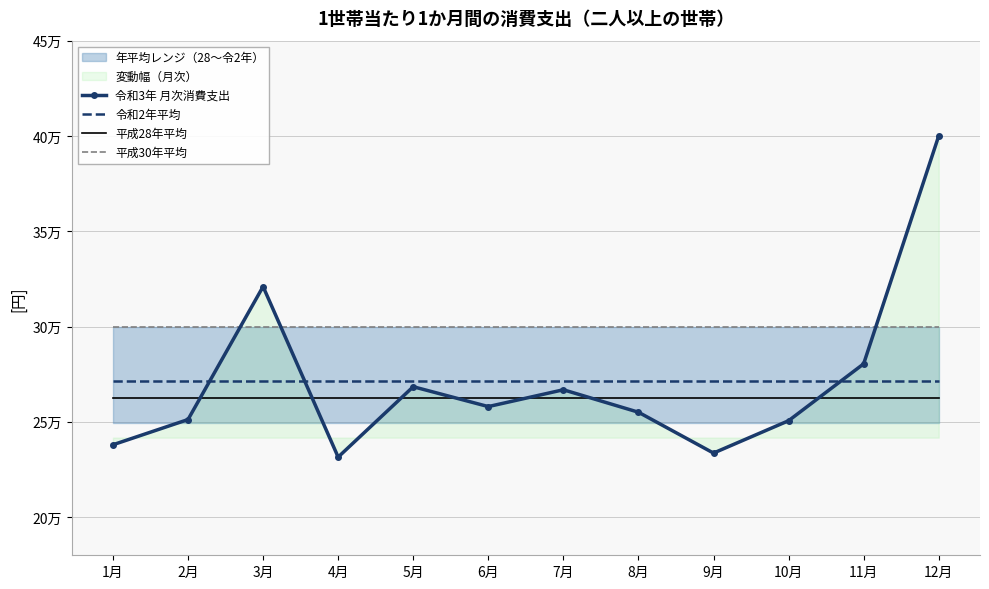

What position from the left is 7月?

7